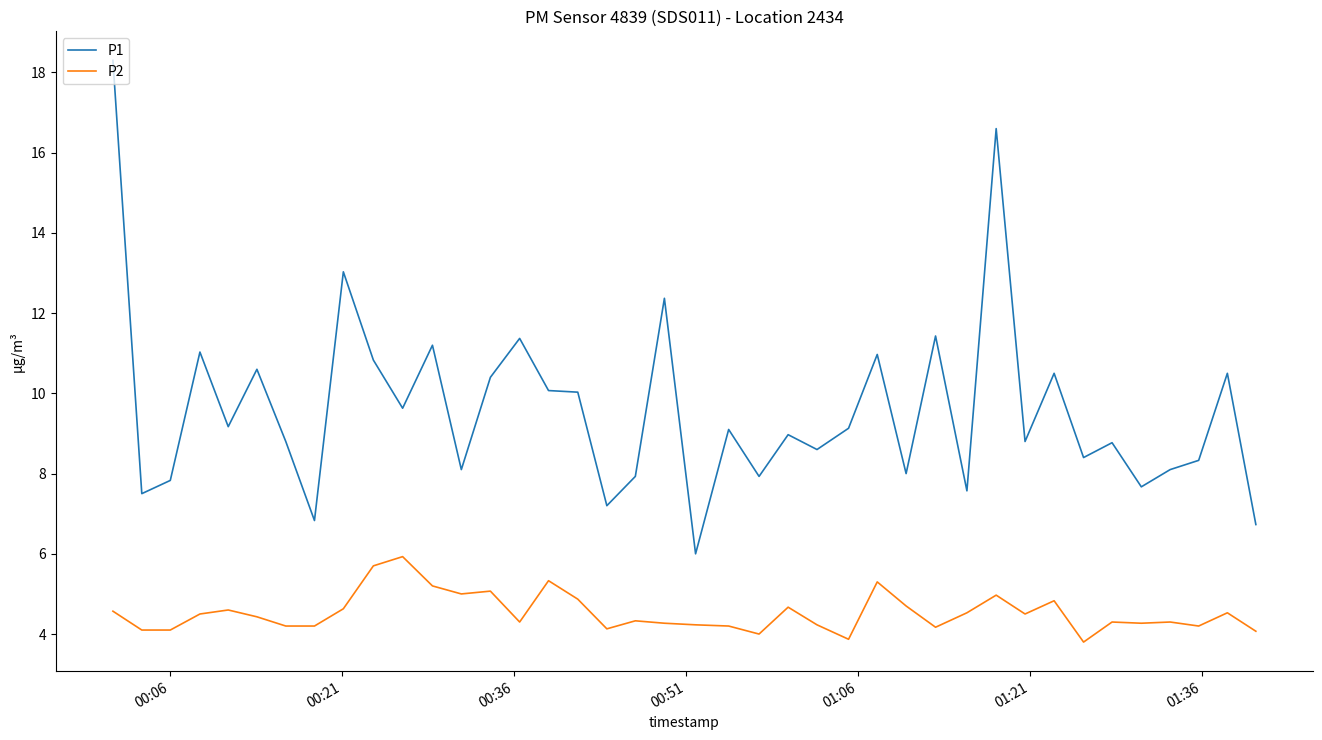

Which series has the largest total across all categories?

P1